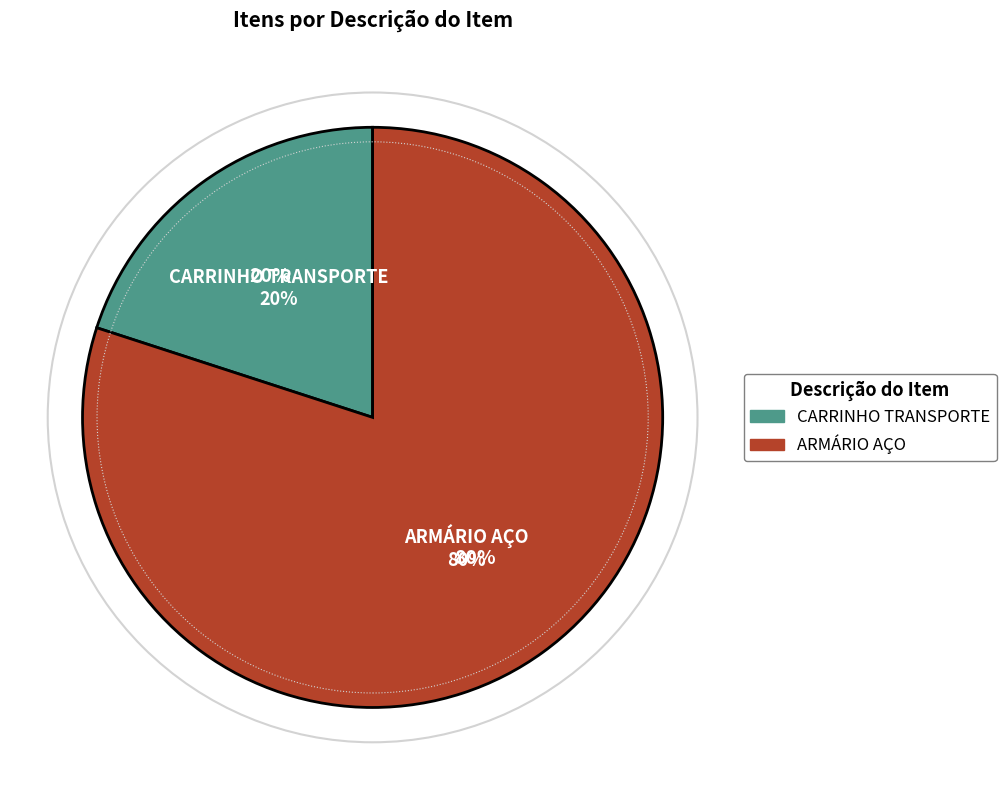

Does ARMÁRIO AÇO account for over 50% of the chart?

Yes